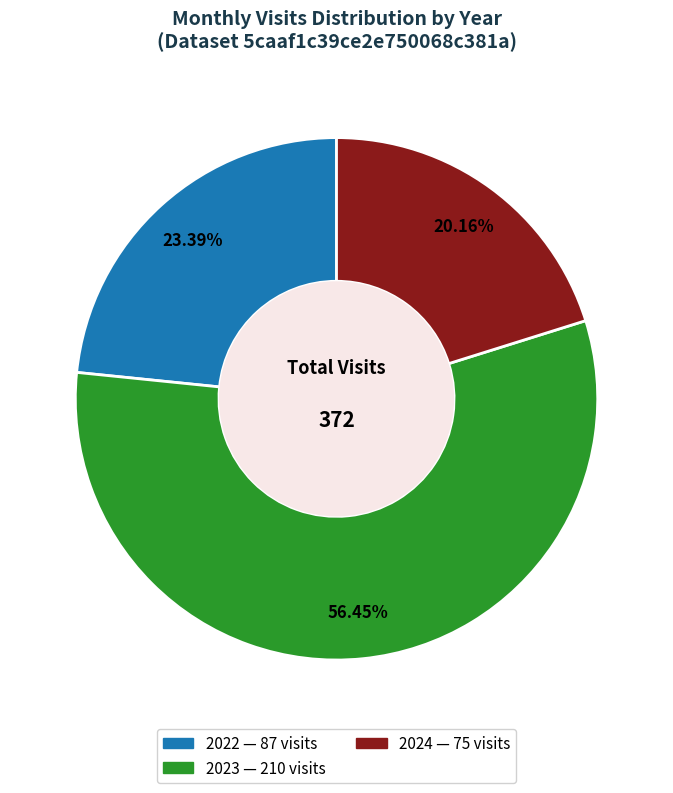

Is there a majority slice in this chart?

Yes